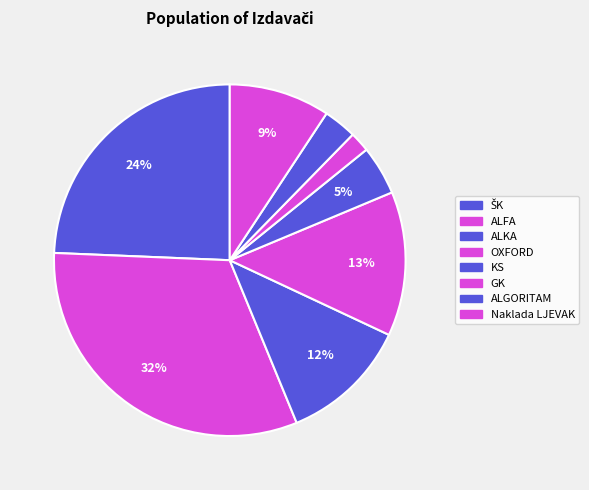

Rank the categories by value from lowest to highest.

GK, ALGORITAM, KS, Naklada LJEVAK, ALKA, OXFORD, ŠK, ALFA